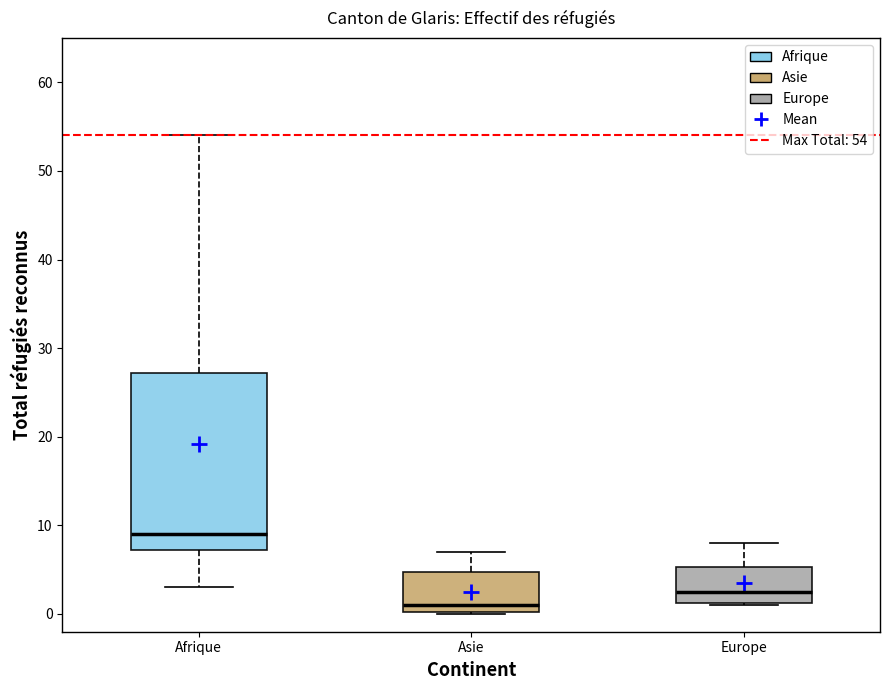

Where does the median line of the box for Asie sit on the y-axis? The values are not printed on the chart, so give them approximately, as read against the axis.

1